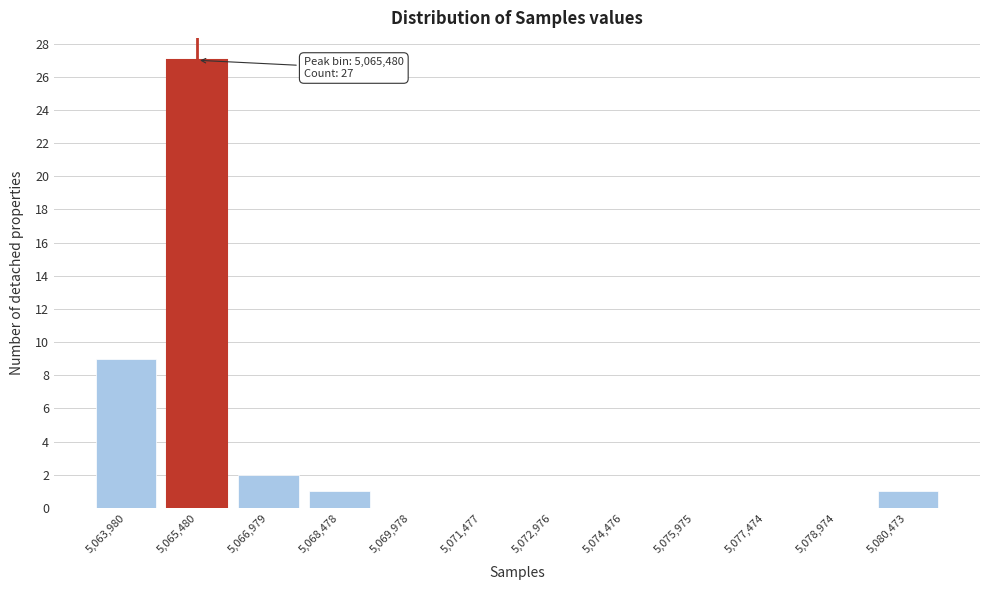

Reading right to left, list all the values displayed in this chart.

5,080,473=1	5,078,974=0	5,077,474=0	5,075,975=0	5,074,476=0	5,072,976=0	5,071,477=0	5,069,978=0	5,068,478=1	5,066,979=2	5,065,480=27	5,063,980=9